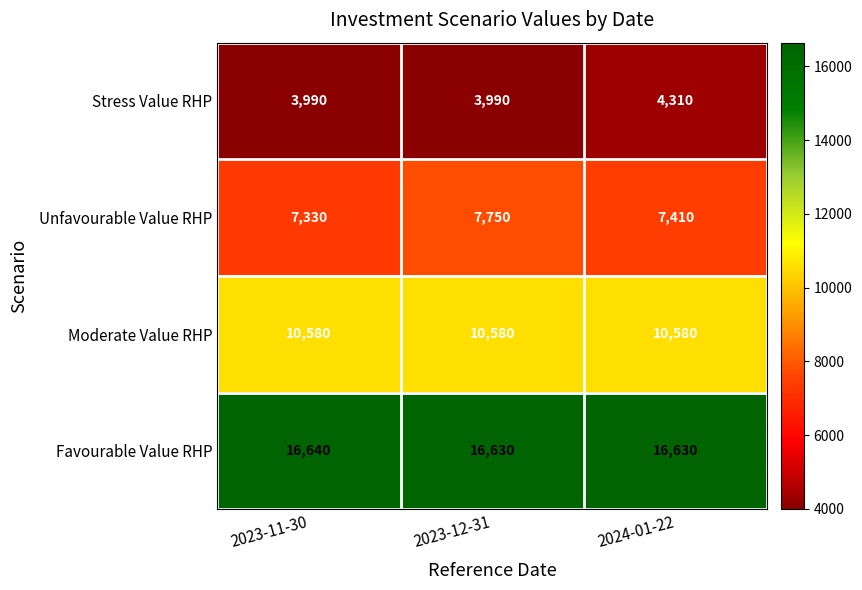

Which series has the widest spread of values?

Unfavourable Value RHP